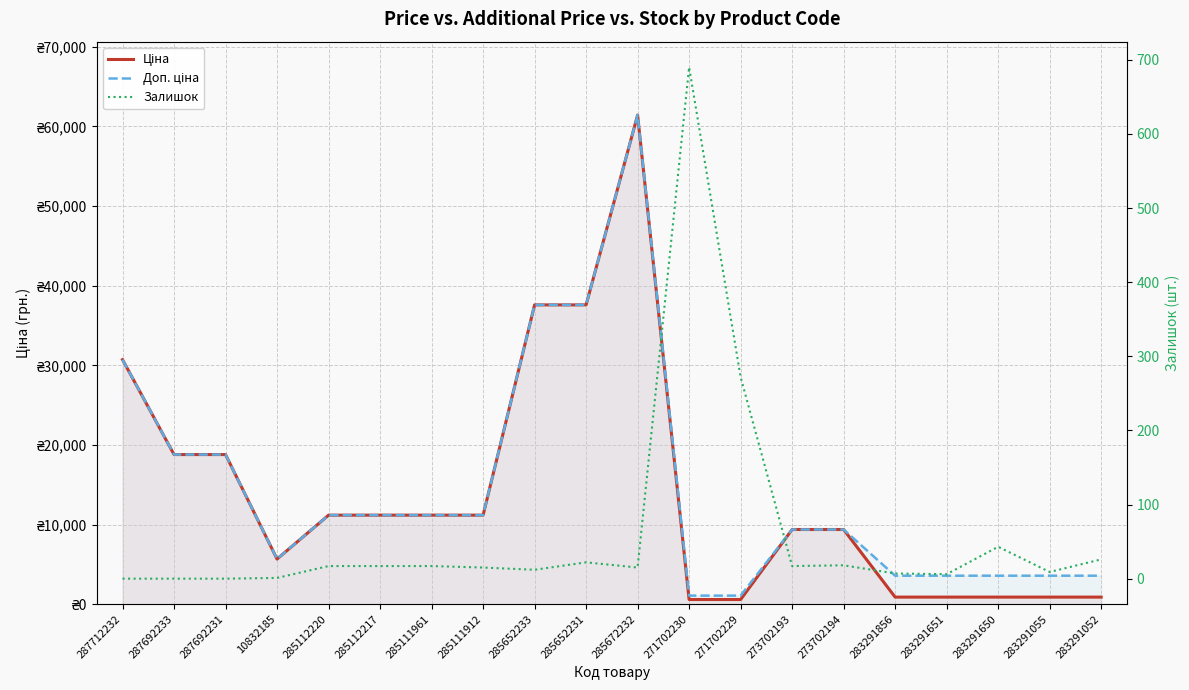

What is the difference between the second highest and minimum values in the Ціна series?

37003.7